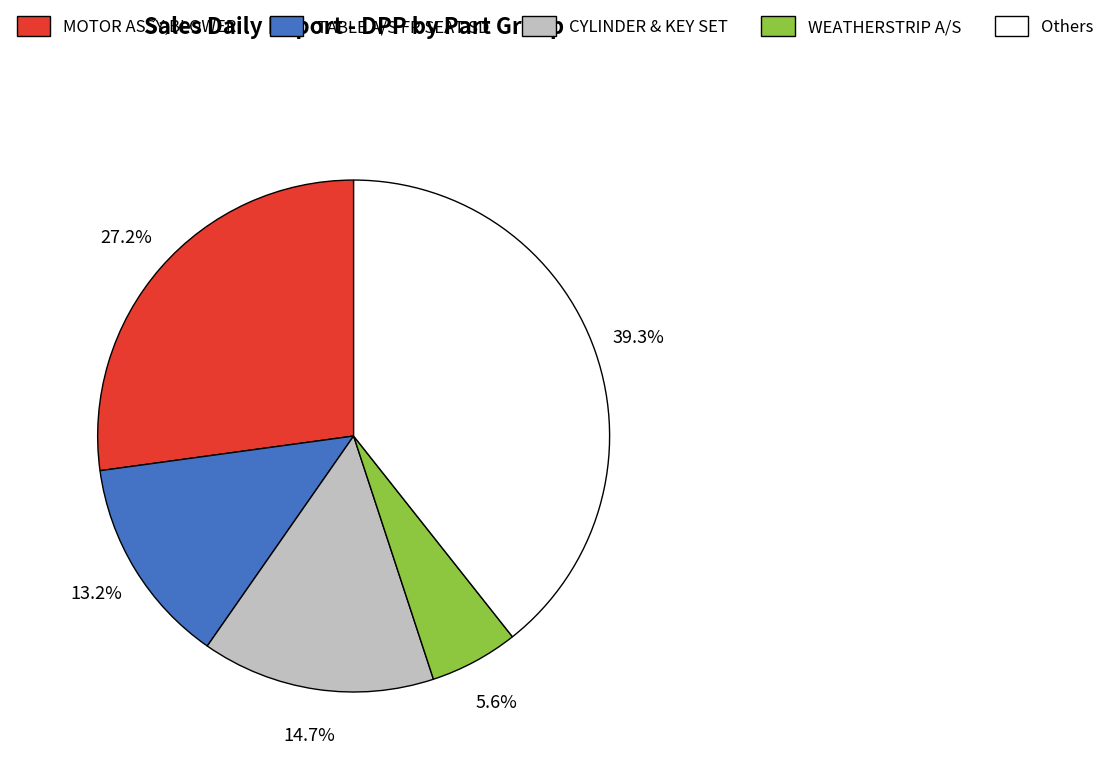

Is there any slice that represents more than half of the pie?

No